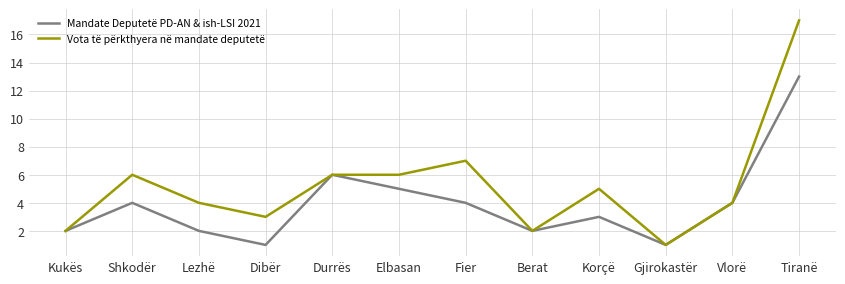

What position from the right is Vlorë?

2